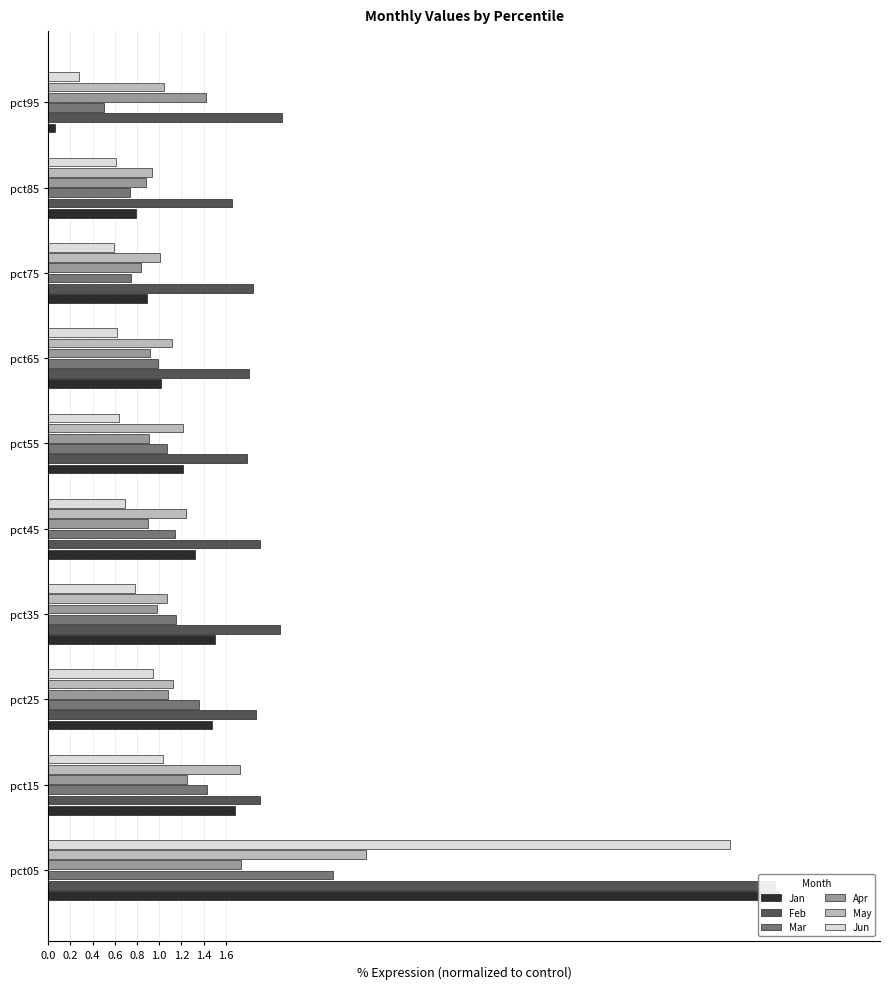

What is the difference between the maximum and minimum values in the Mar series?

2.1